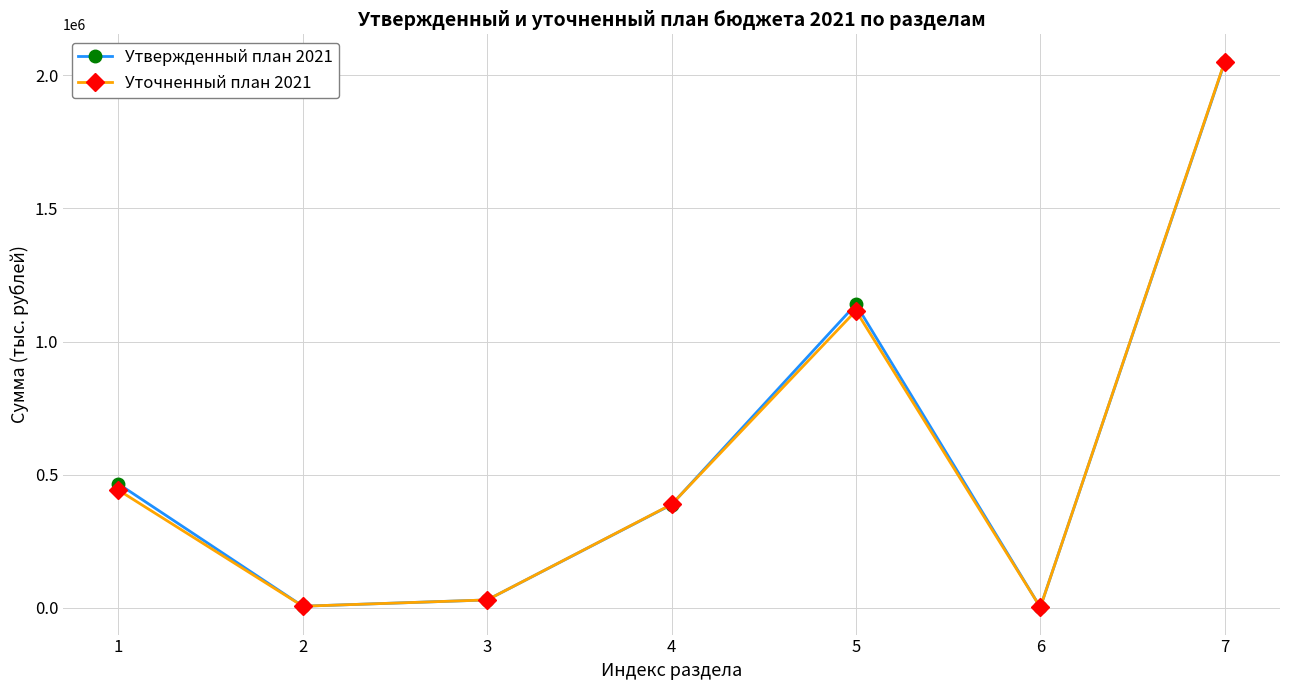

What is the sum of all Утвержденный план 2021 values?

4076965.8